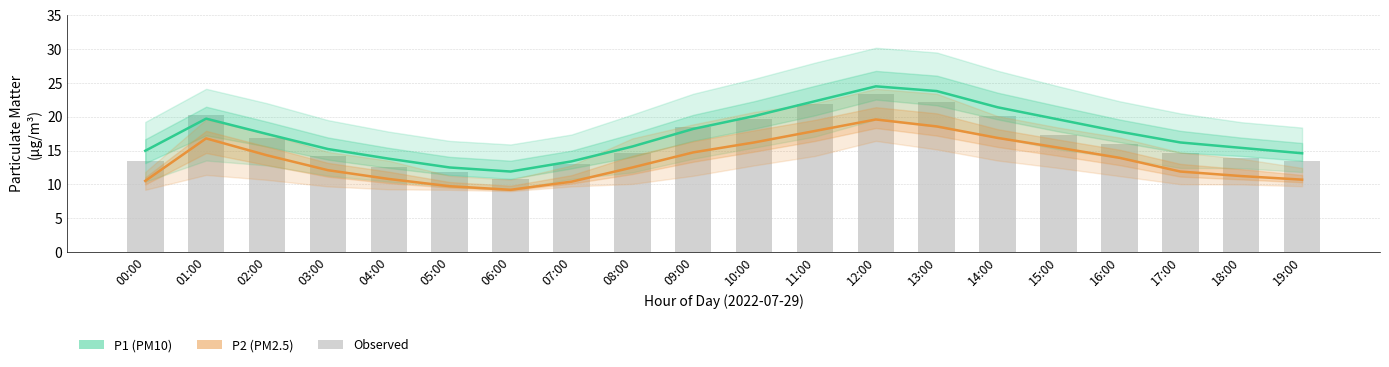

At which label does P1 (PM10) reach its peak?

12:00